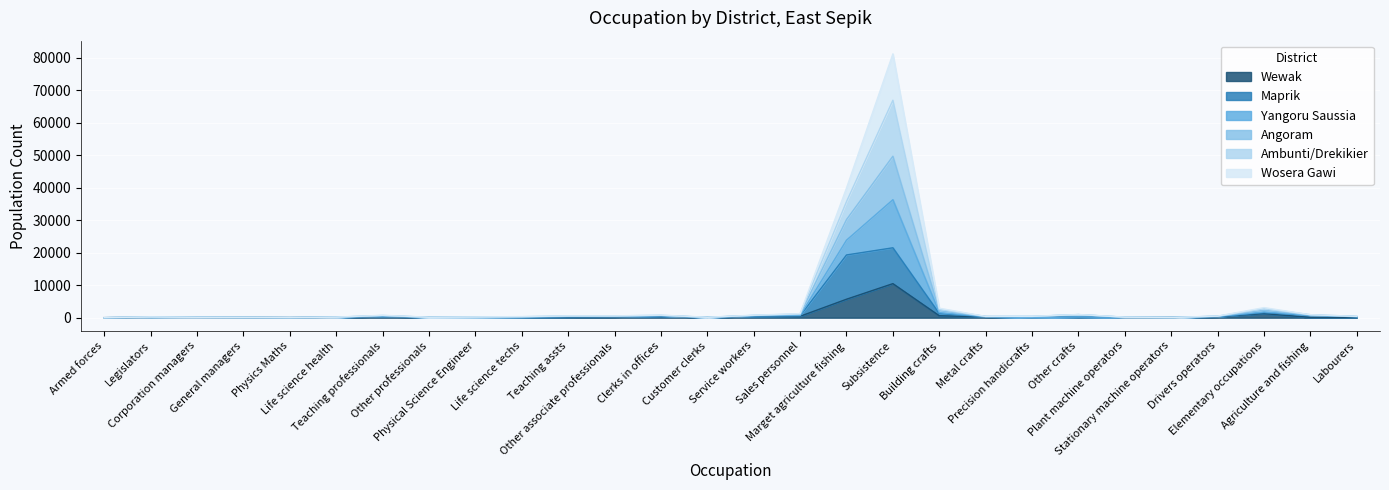

Does the chart display data point markers on the line(s)?

No